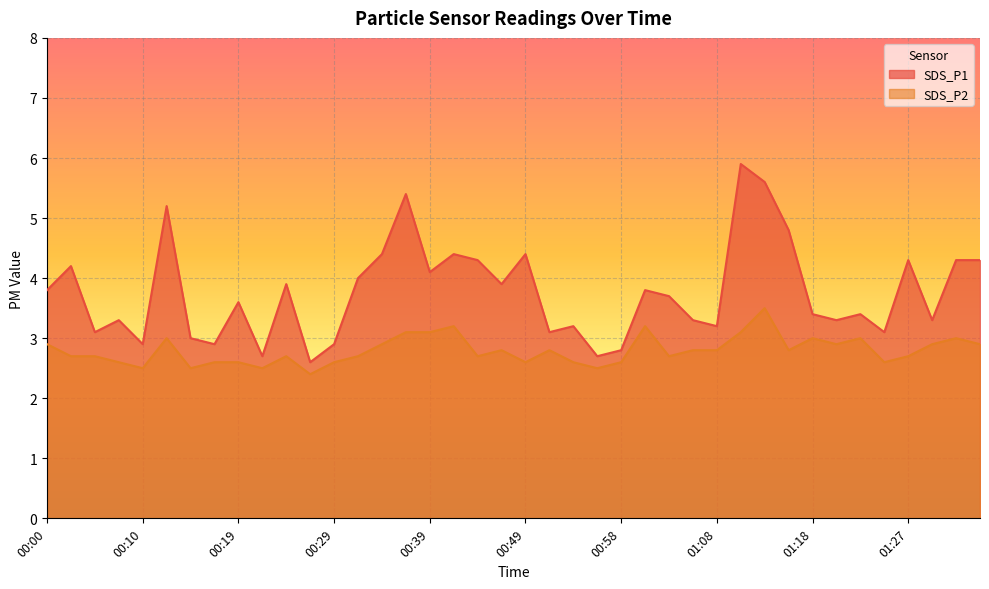

How many lines are shown in the chart?

2